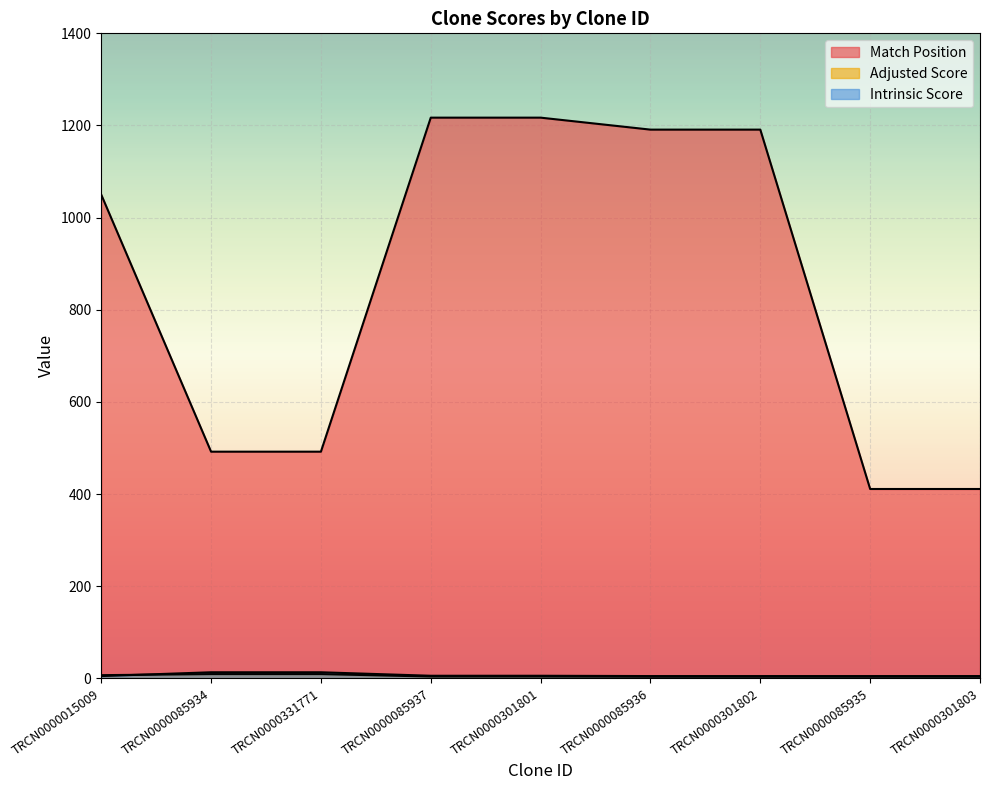

Which series changed the most between TRCN0000015009 and TRCN0000301802?

Match Position